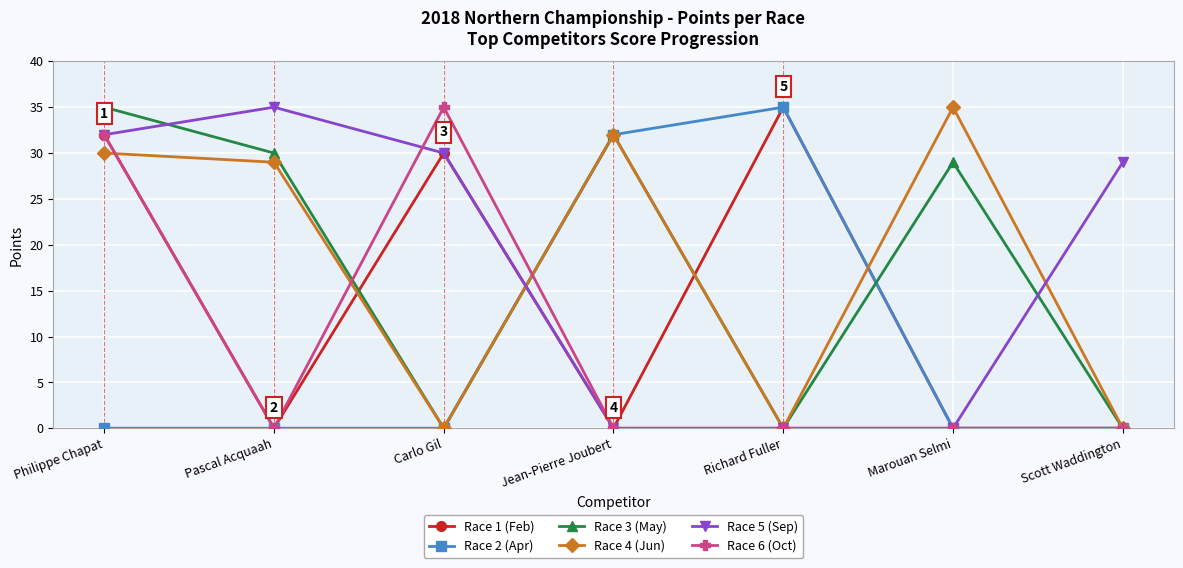

At which category is the sum across all series the highest?

Philippe Chapat